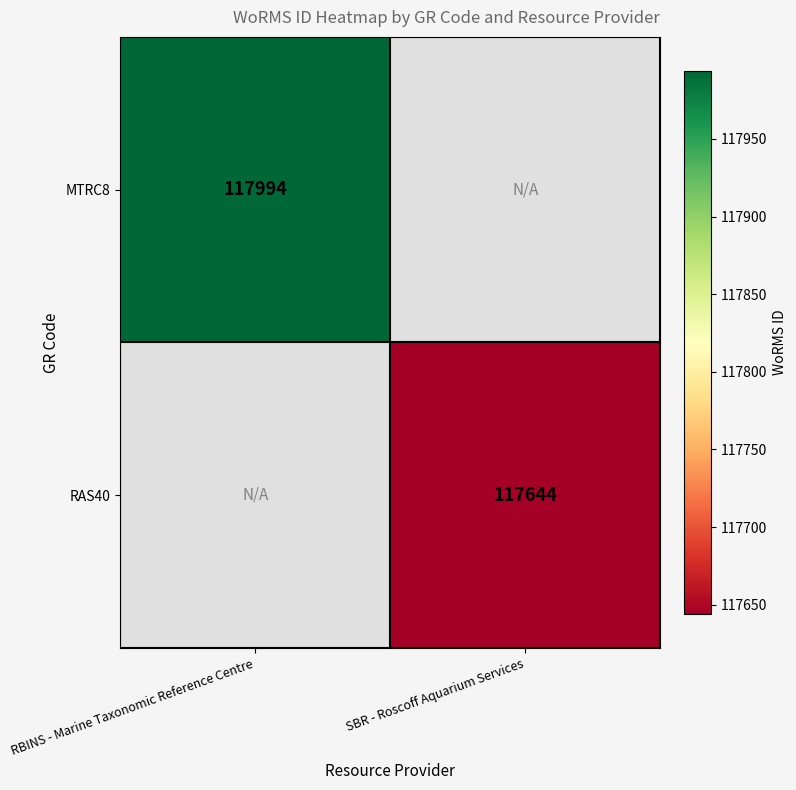

What is the greatest value displayed?

117994.0